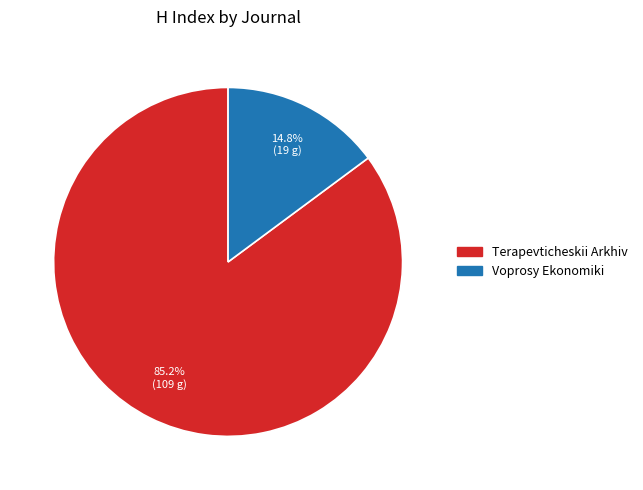

Between Terapevticheskii Arkhiv and Voprosy Ekonomiki, which is larger?

Terapevticheskii Arkhiv